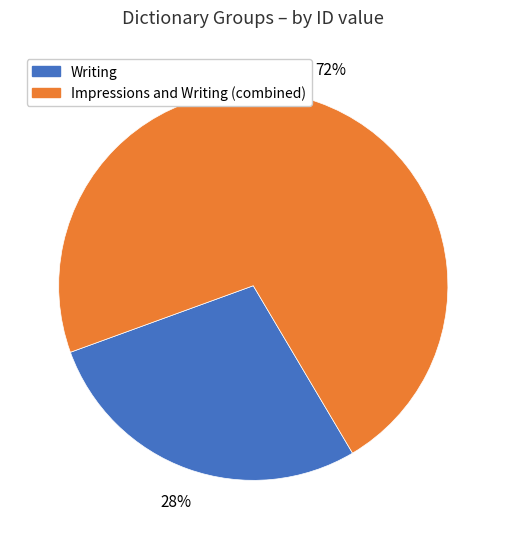

Is there any slice that represents more than half of the pie?

Yes